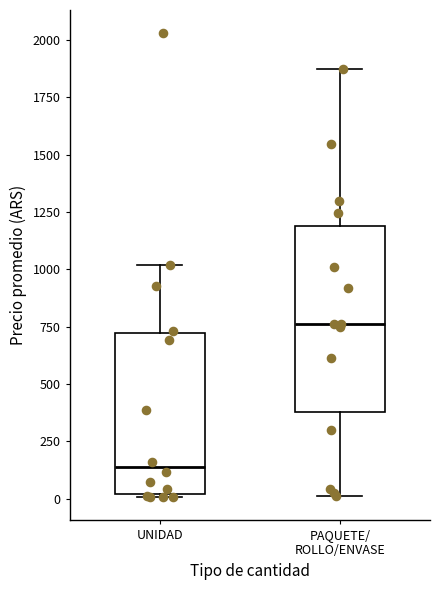

Which box has the highest median line?

PAQUETE/ ROLLO/ENVASE